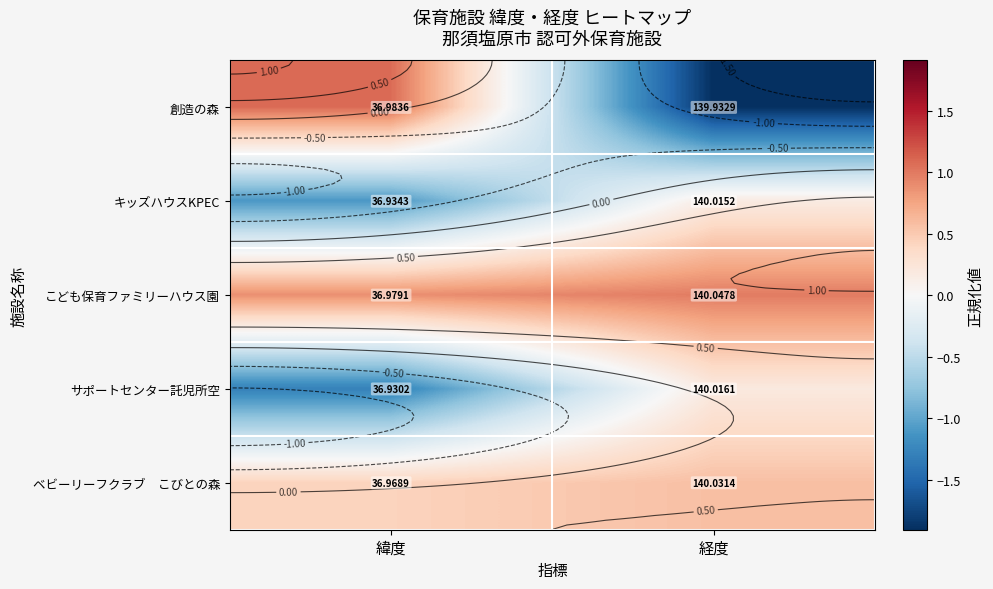

True or false: キッズハウスKPEC has a value of -1.1 at 緯度.

True